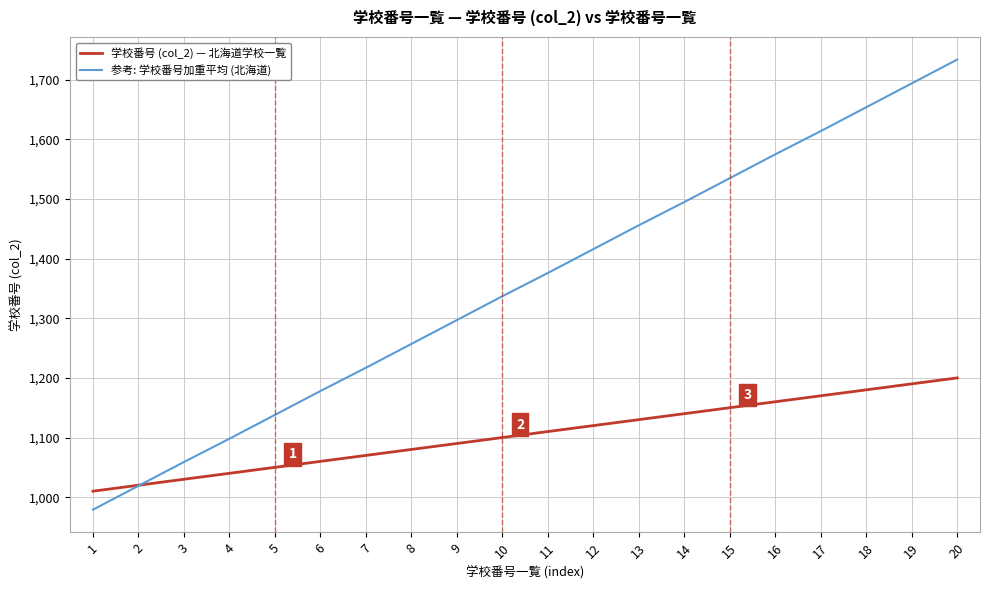

Which category has the highest value across all series?

20